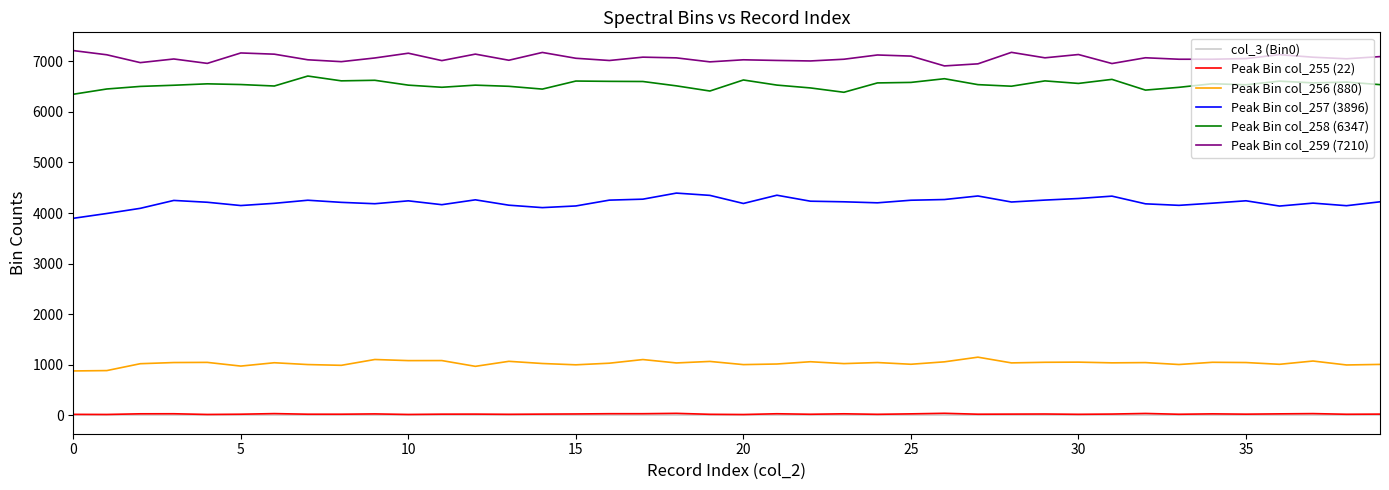

Which series has the largest total across all categories?

Peak Bin col_259 (7210)